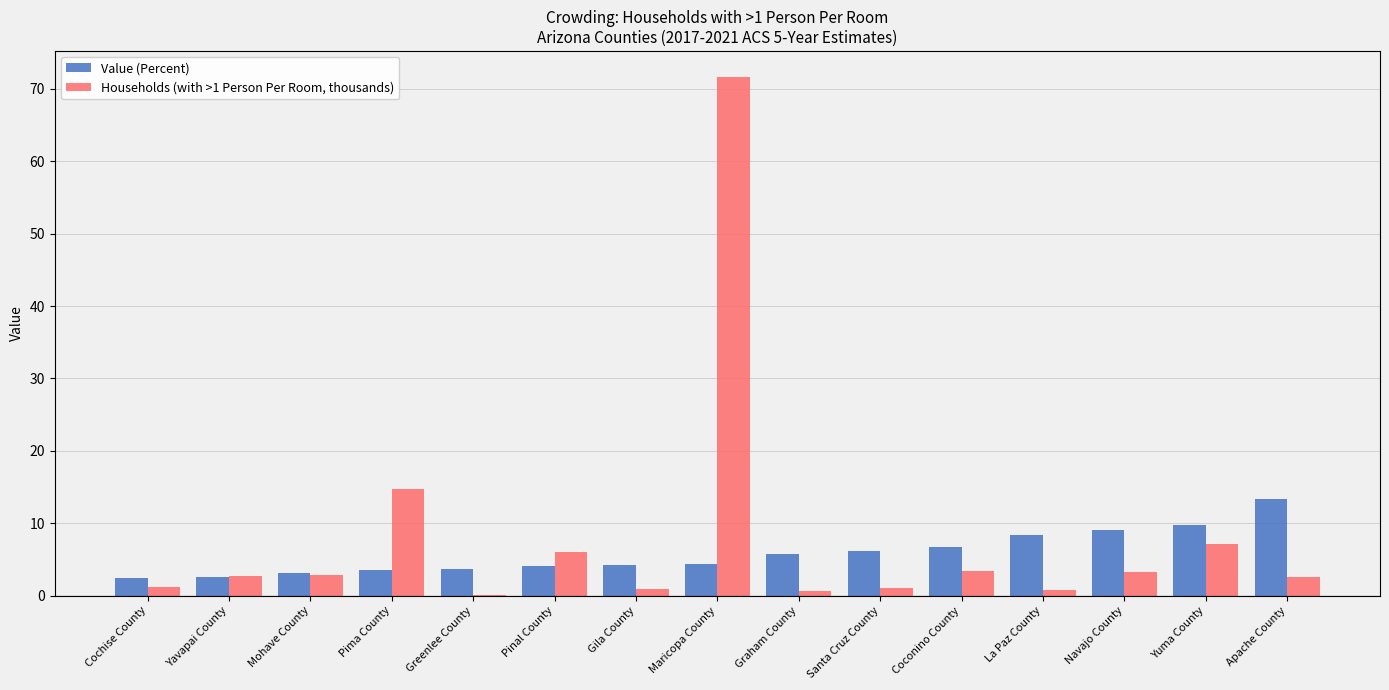

Which series has the largest range (max minus min)?

Households (with >1 Person Per Room, thousands)